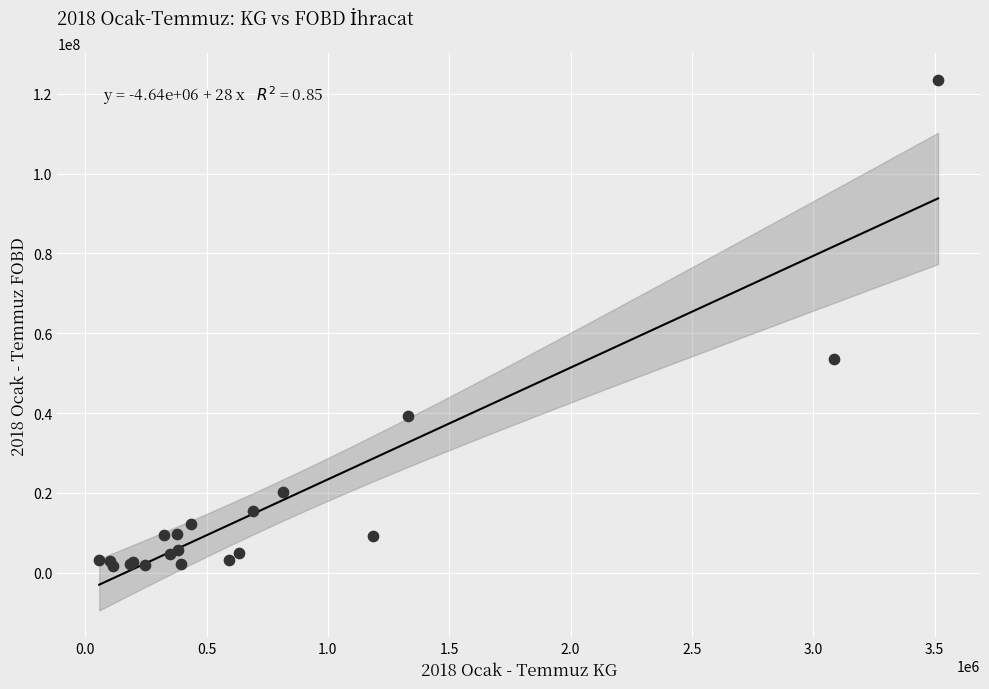

What Y value in the scatter plot is closest to 62633914?

53577321.0